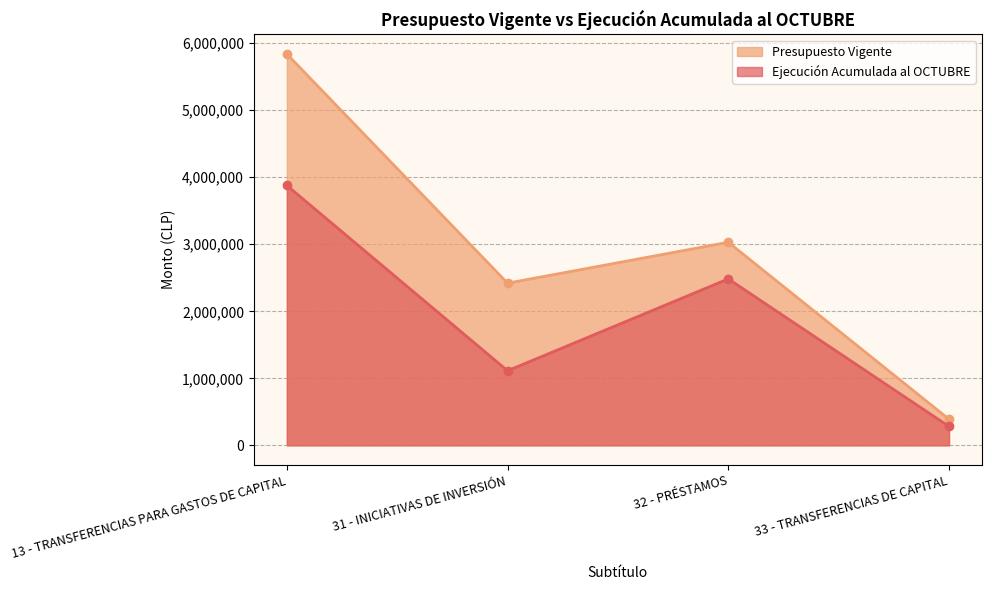

At how many categories does at least one series exceed 354338?

4